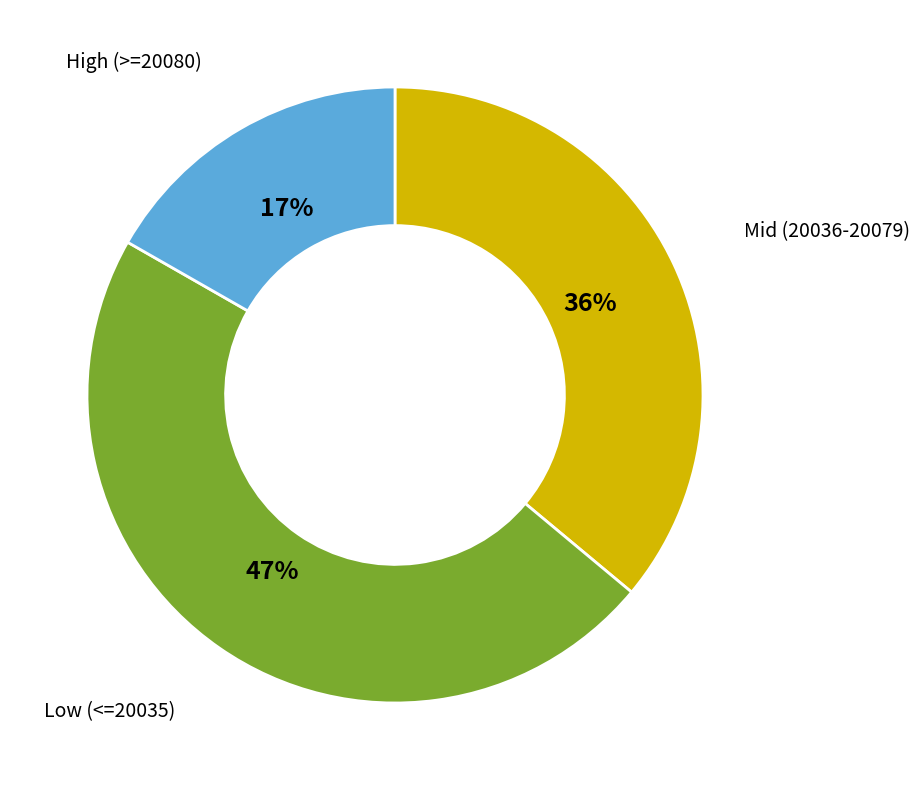

To the nearest percent, what is the average slice percentage?

33%